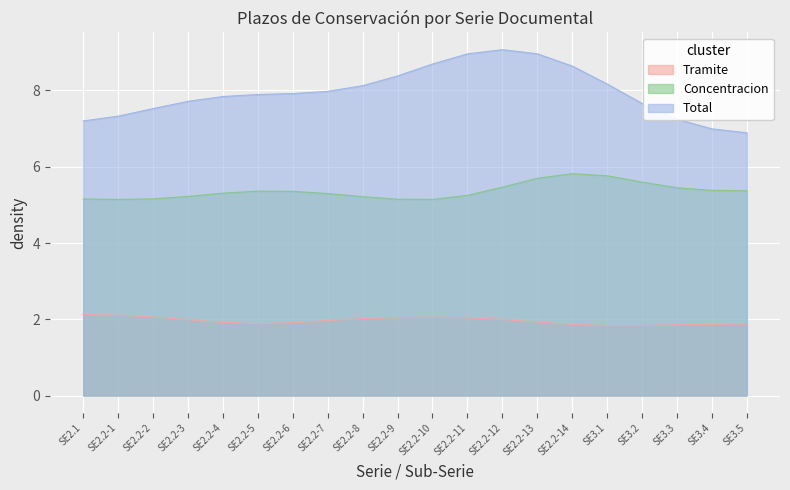

What position from the right is SE3.2?

4